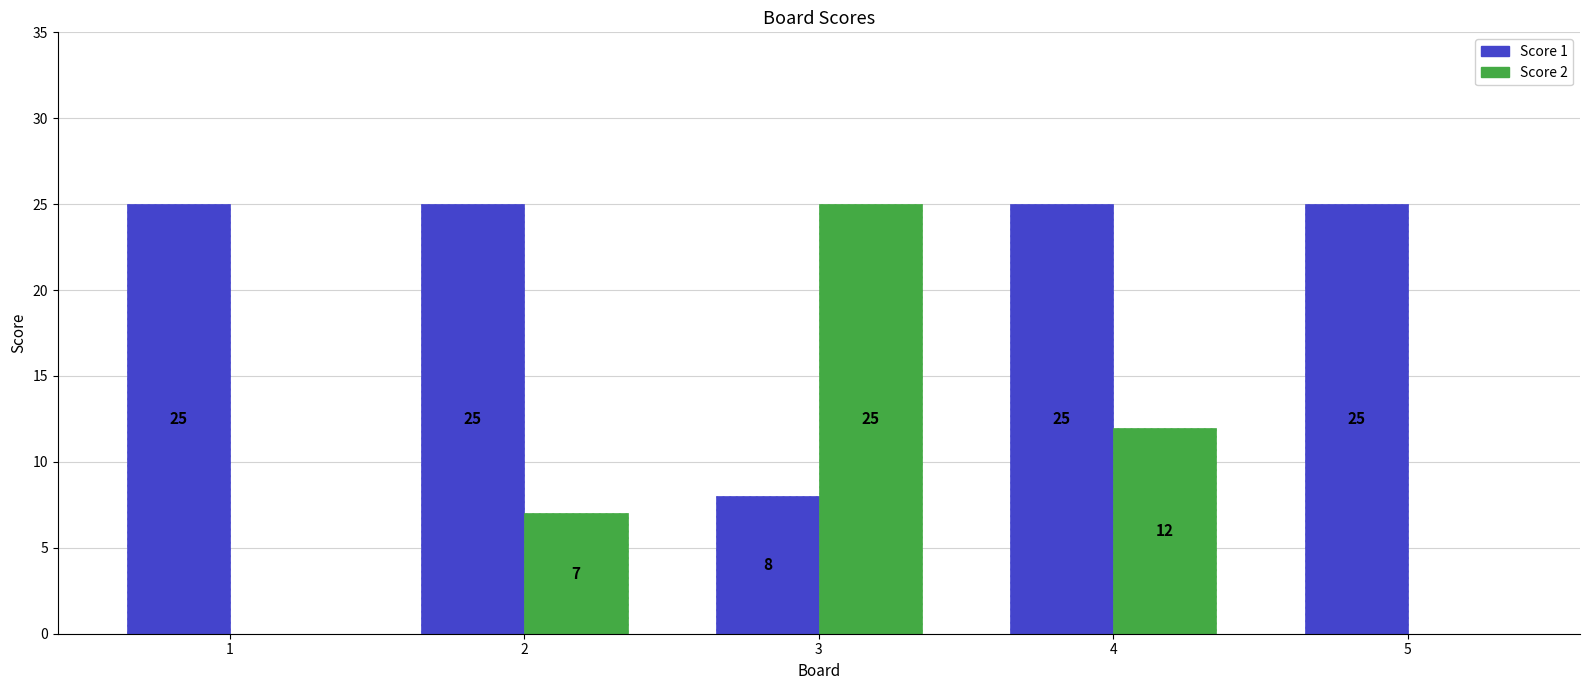

What is the total value across all series at 5?

25